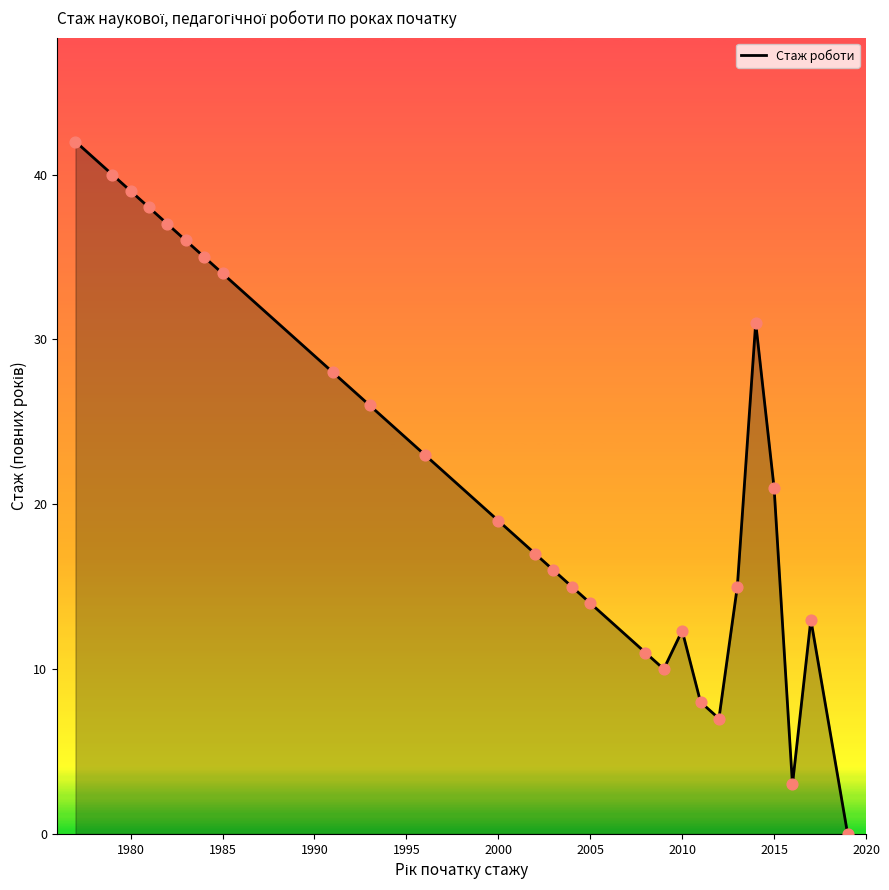

What is the difference between the maximum and minimum values?

42.0